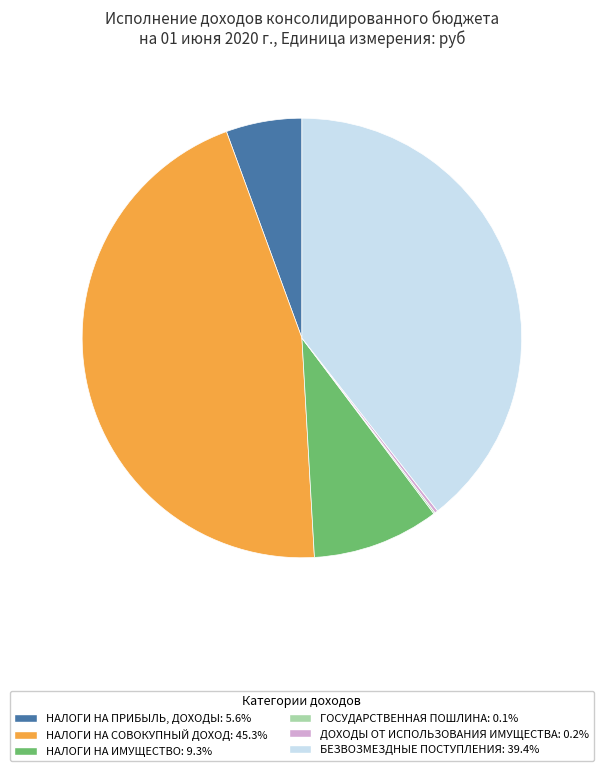

Is there a majority slice in this chart?

No